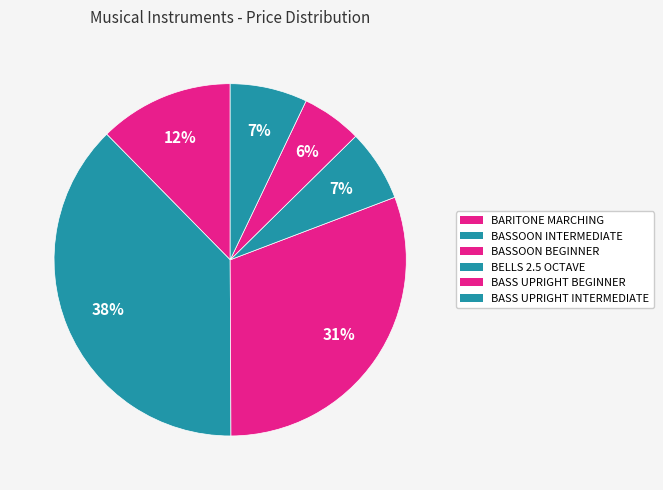

Which has a higher value, BASSOON BEGINNER or BASS UPRIGHT INTERMEDIATE?

BASSOON BEGINNER